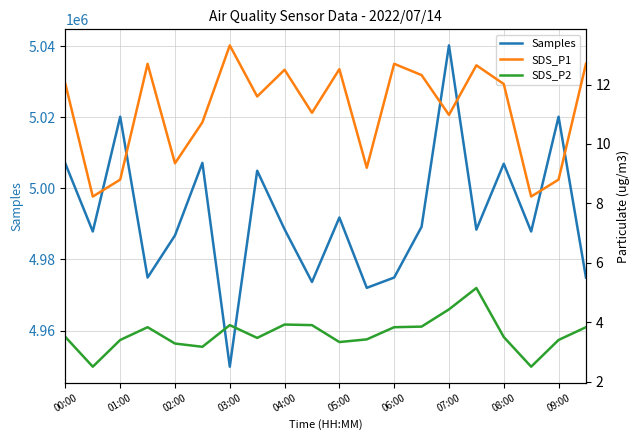

At which label does Samples reach its peak?

07:00